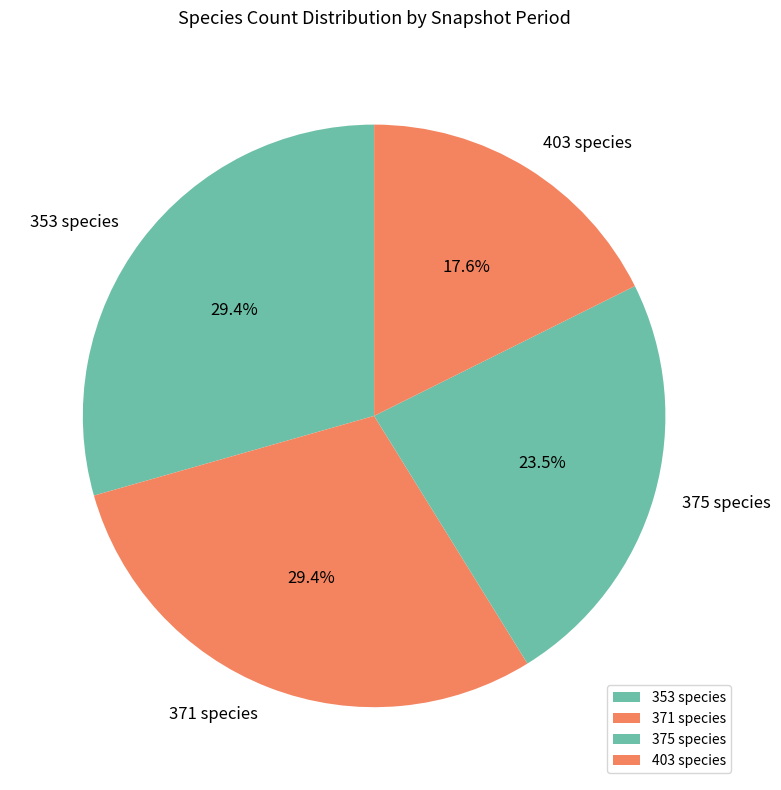

Count the number of slices in the pie.

4